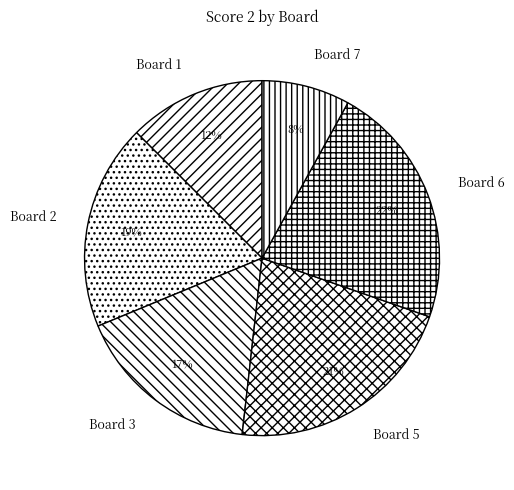

Rank the categories by value from lowest to highest.

Board 7, Board 1, Board 3, Board 2, Board 5, Board 6